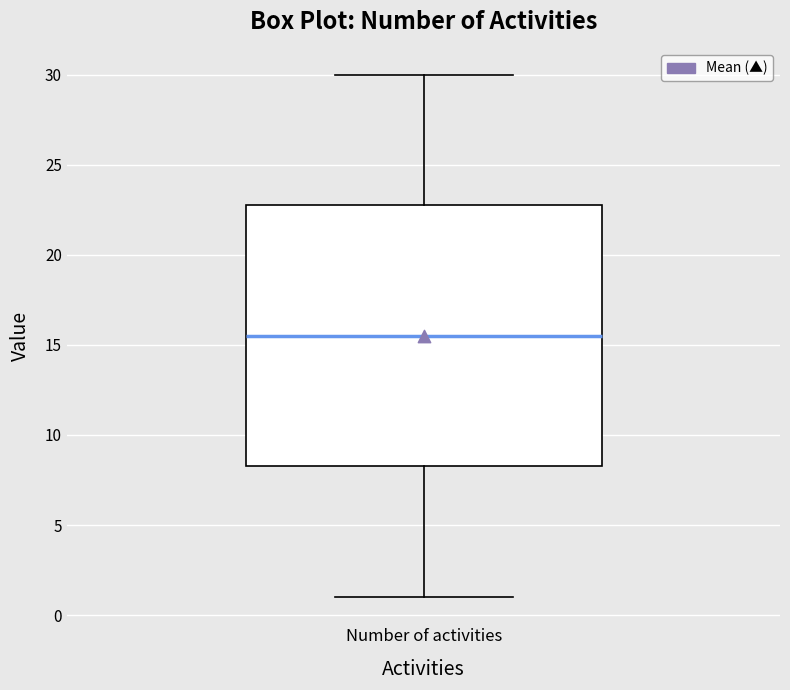

Transcribe this box plot: give where the median line is, the range the box spans, and where the two whiskers end, as read against the y-axis. The values are not printed on the chart, so give them approximately, as read against the axis.

median 15.5, box 8.5 to 23.0, whiskers 1.0 to 30.0